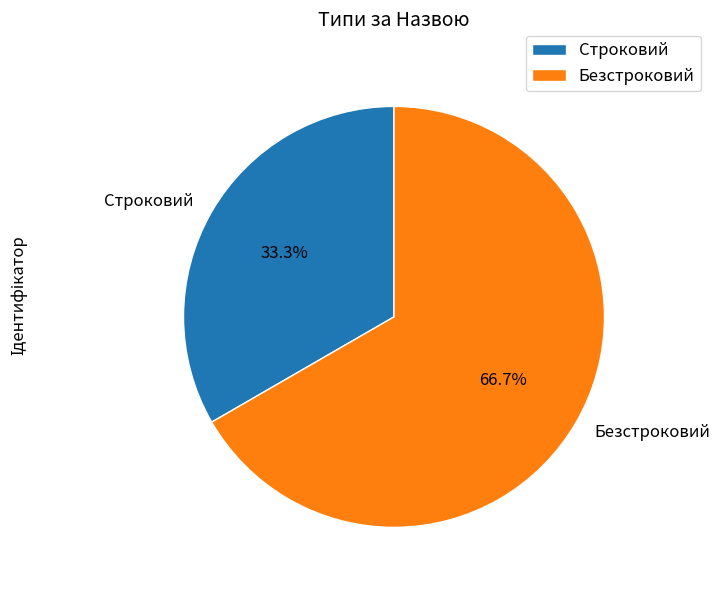

How many slices are in this pie chart?

2